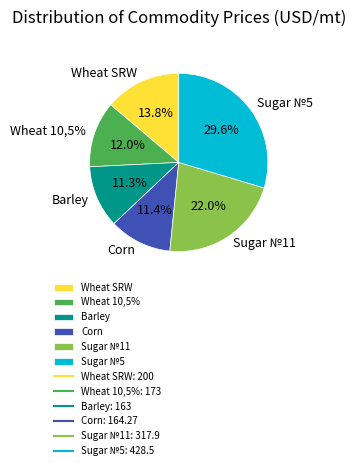

Is it true that Sugar №11 is 37% of the pie?

False